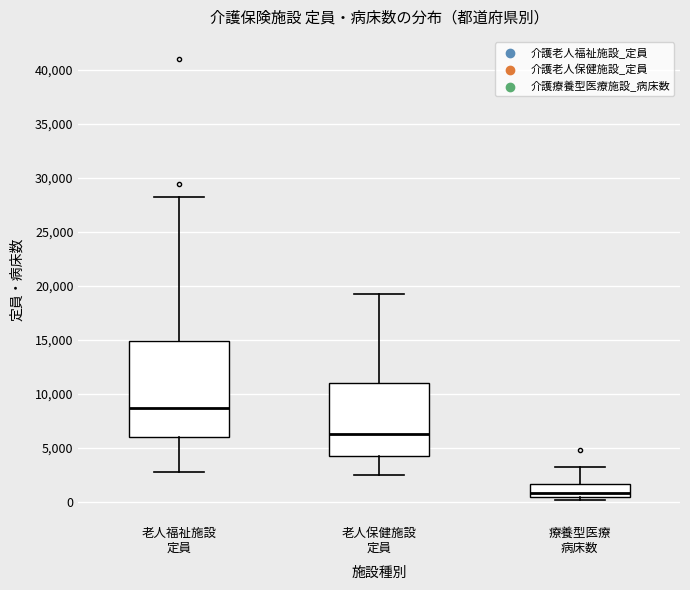

Comparing the boxes themselves (not the whiskers), which one is the tallest?

老人福祉施設 定員